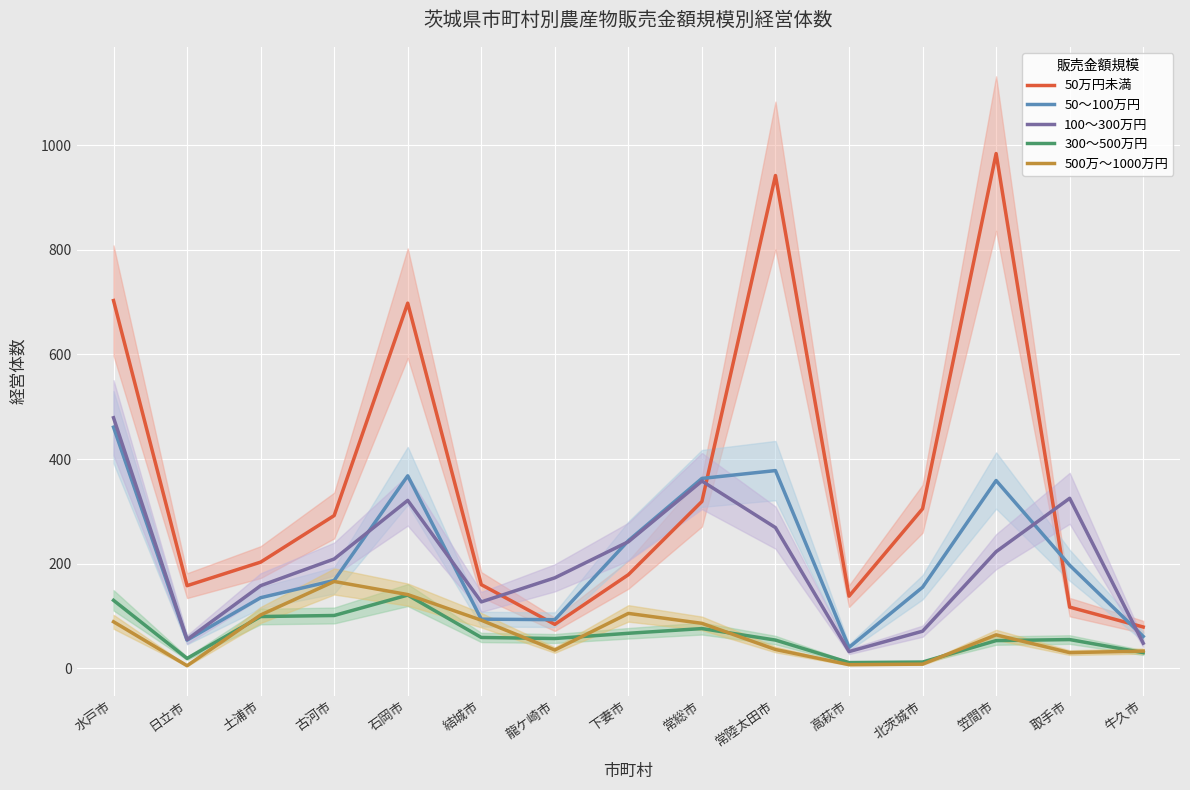

What is the label of the 3rd point from the left?

土浦市